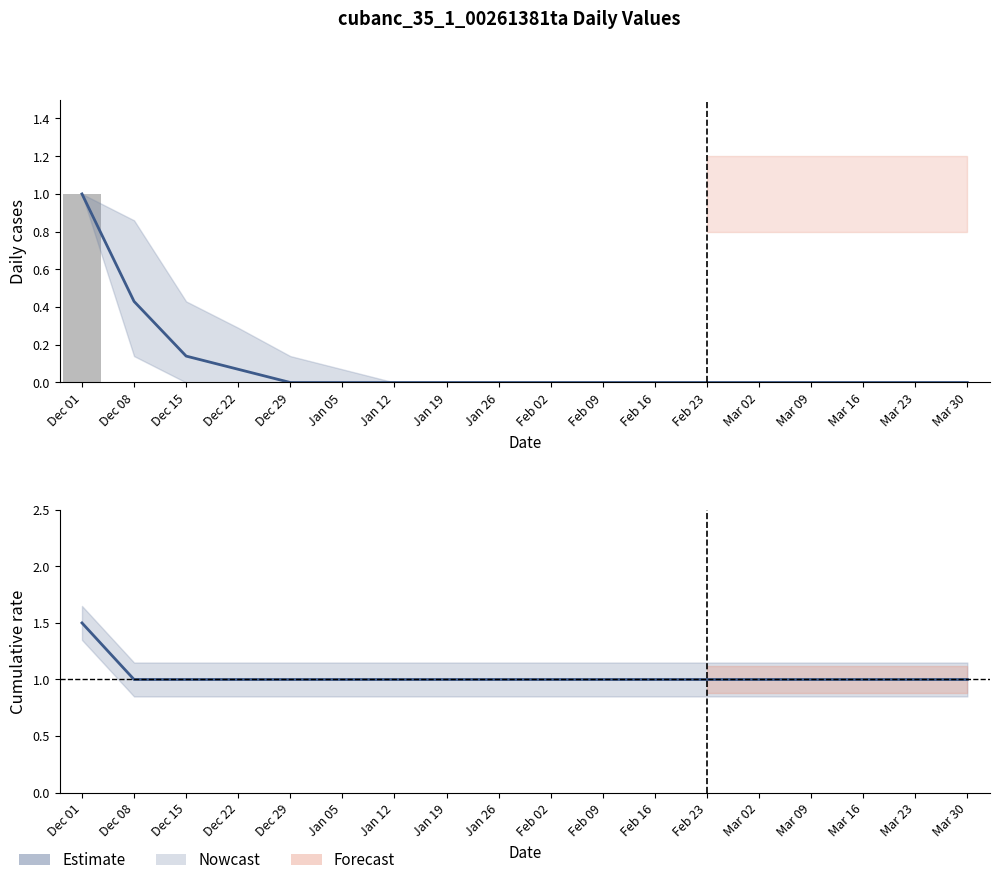

At how many categories does at least one series exceed 0?

18